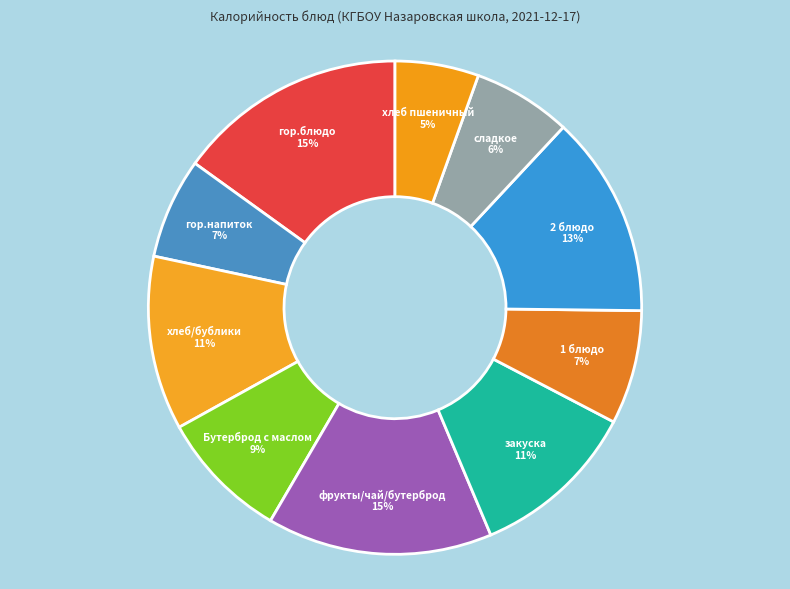

Combined, do гор.напиток and Бутерброд с маслом account for over 50%?

No